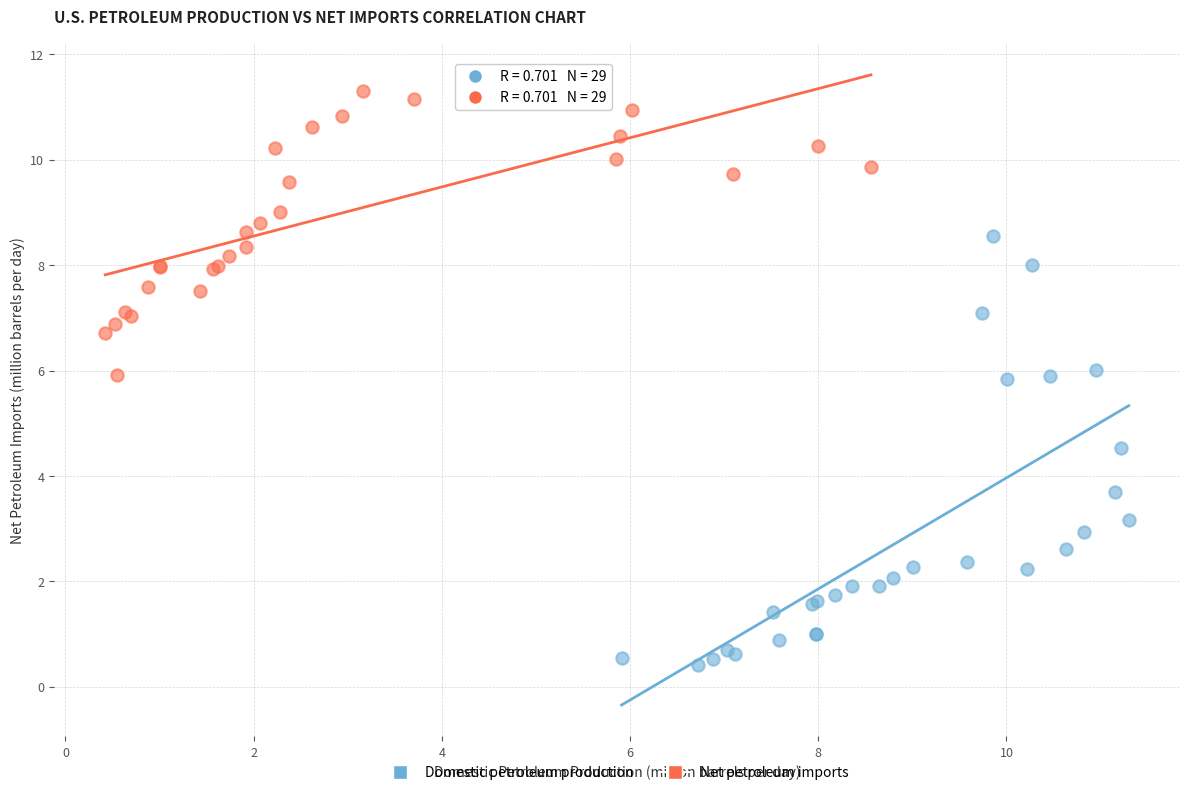

Which series reaches the minimum Y coordinate?

Domestic petroleum production